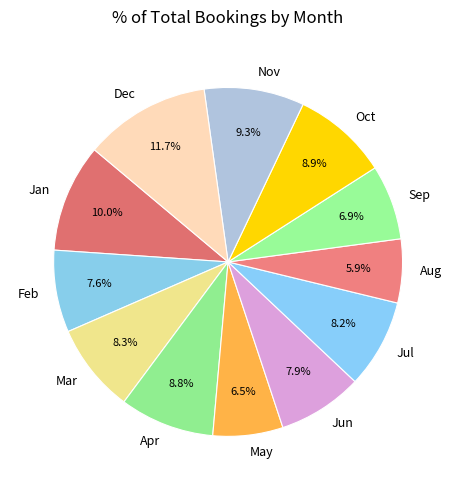

Does Oct represent more than half of the total?

No